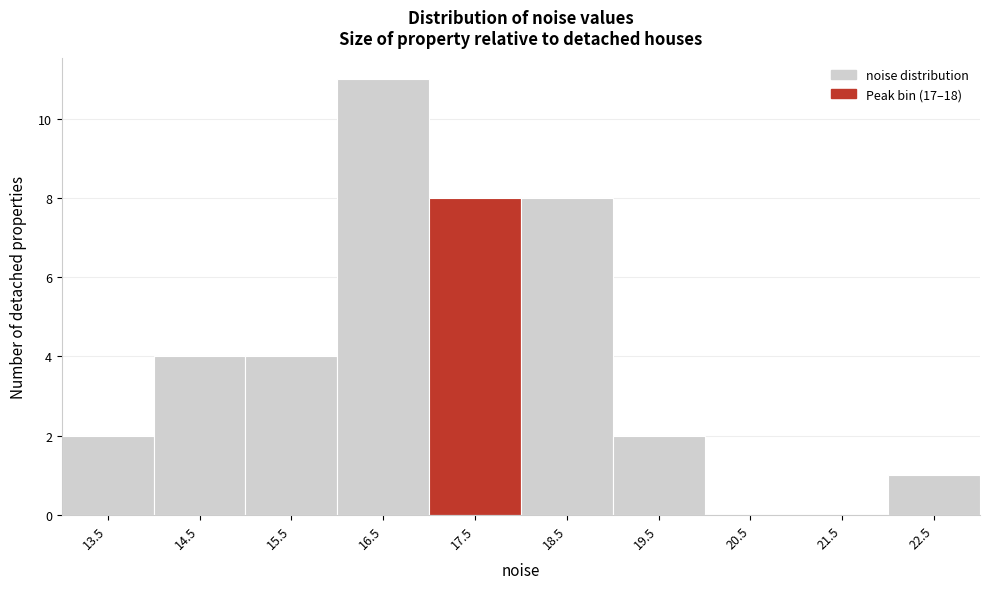

Reading left to right, what are all the values shown in this chart?

13.5=2	14.5=4	15.5=4	16.5=11	17.5=8	18.5=8	19.5=2	20.5=0	21.5=0	22.5=1